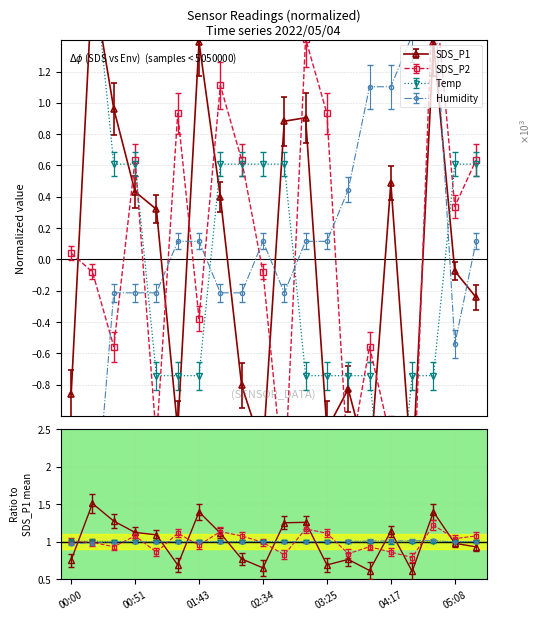

The SDS_P2 series shows -0.1 at 02:34. True or false?

False